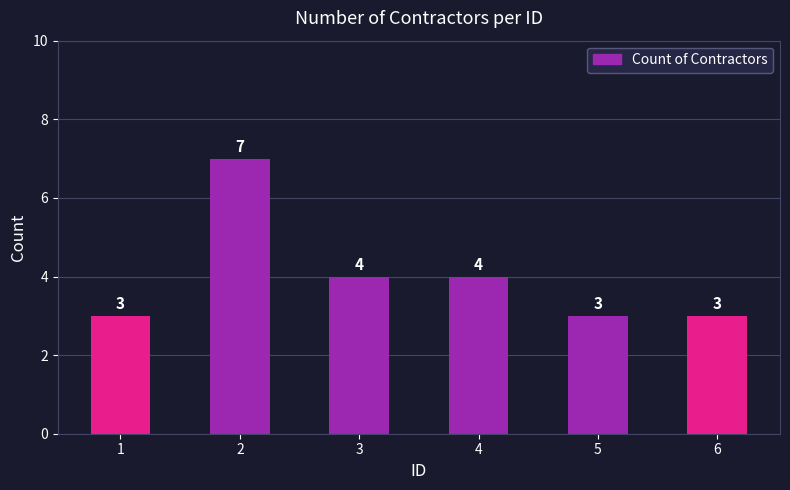

Reading left to right, what are all the values shown in this chart?

1=3	2=7	3=4	4=4	5=3	6=3